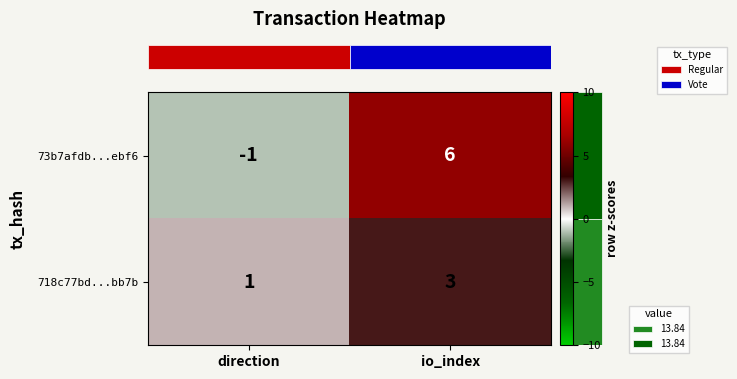

Between direction and io_index, which series saw the biggest shift?

73b7afdb...ebf6